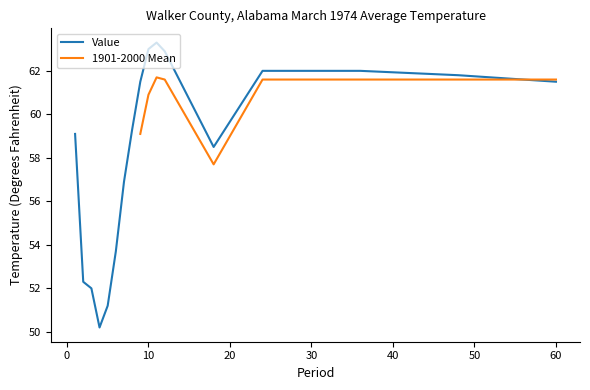

At which category does the chart reach its minimum across all series?

4